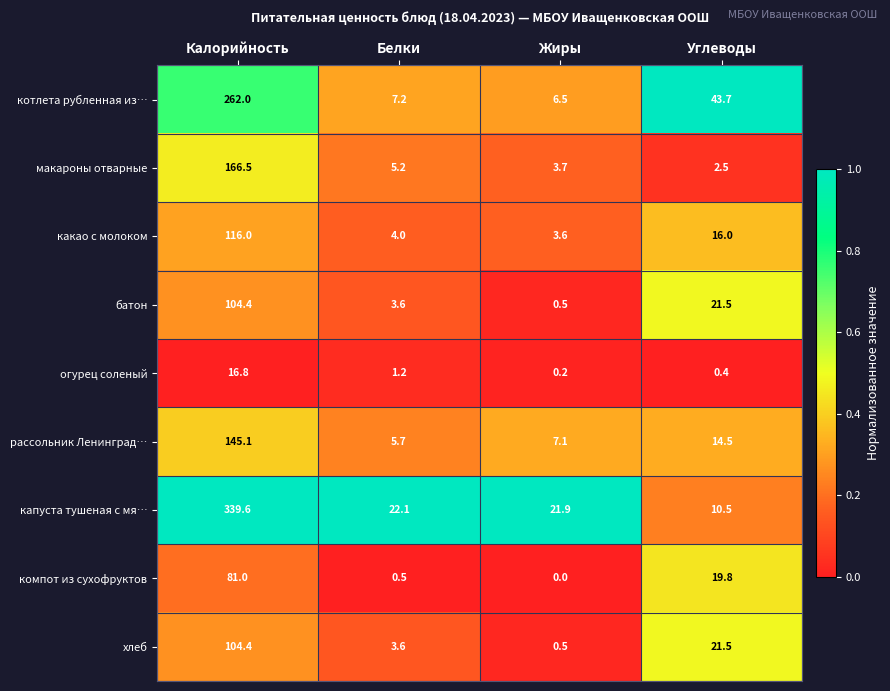

List the labels in order of макароны отварные value, smallest first.

Углеводы, Жиры, Белки, Калорийность